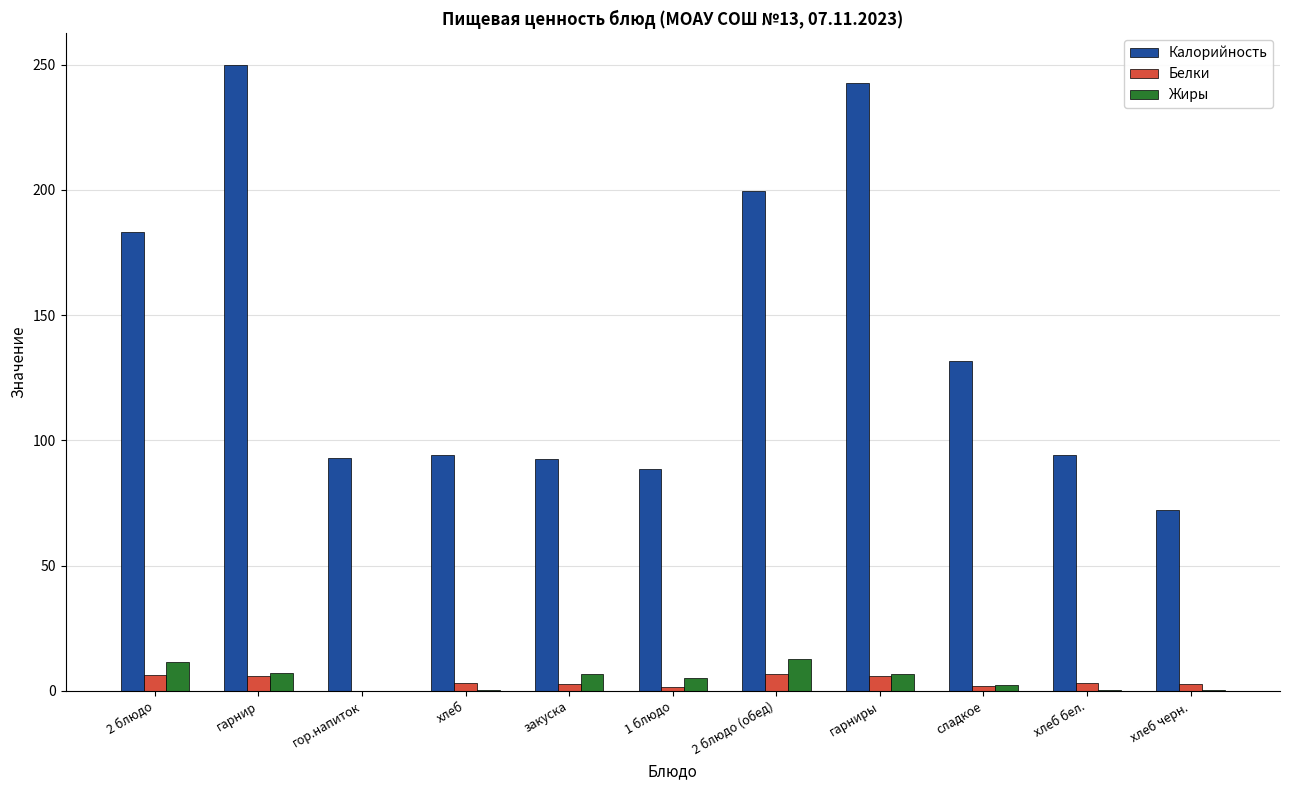

What is the sum of all Белки values?

40.4